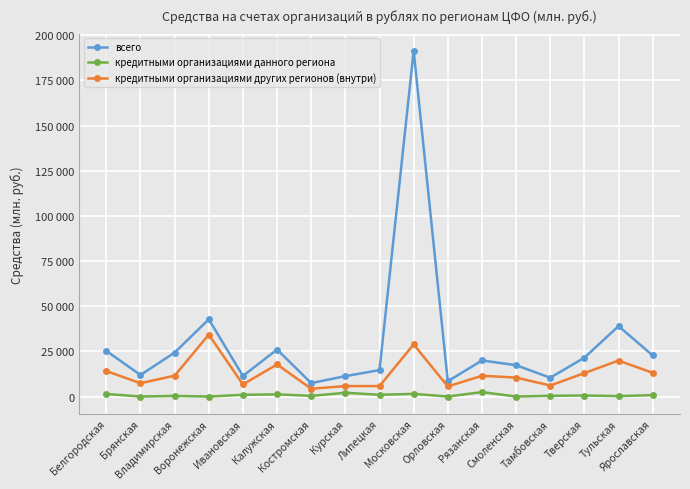

Is this an area chart (filled region under the line)?

No